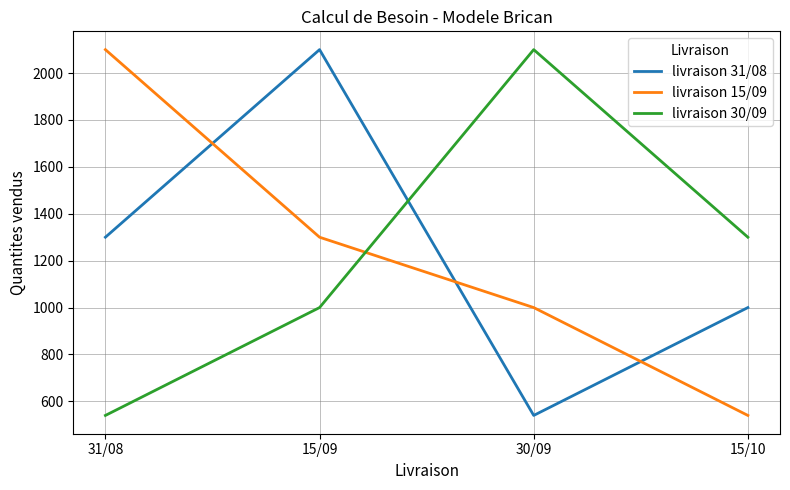

What is the minimum value shown in the chart?

540